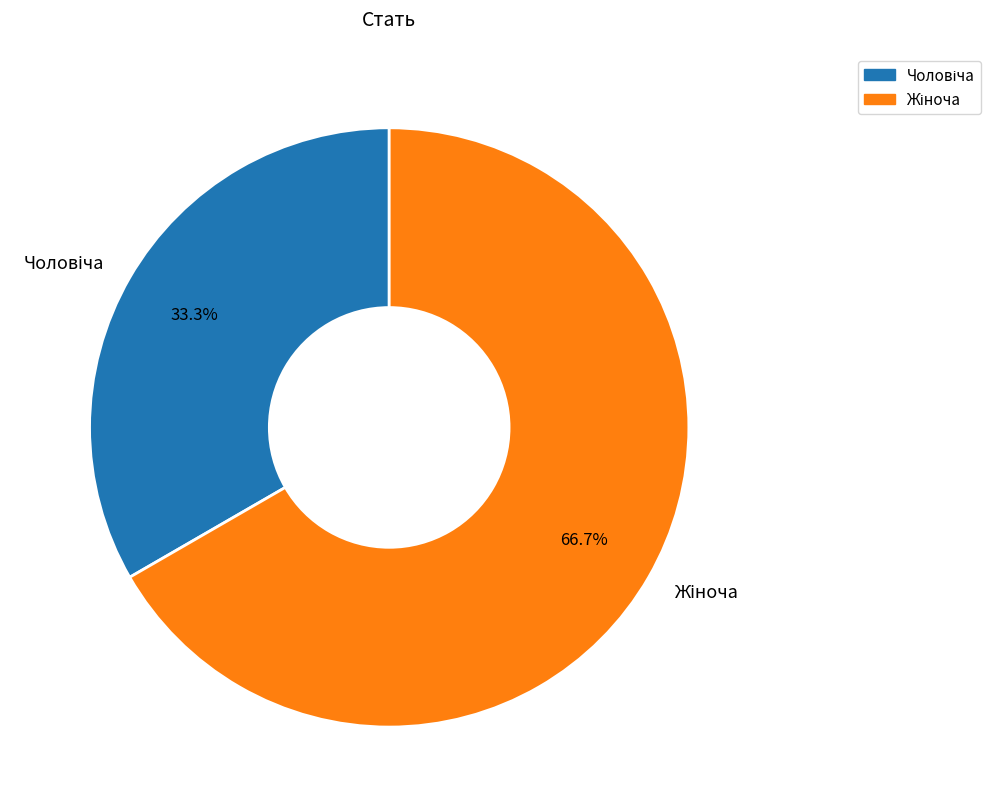

Is there any slice that represents more than half of the pie?

Yes